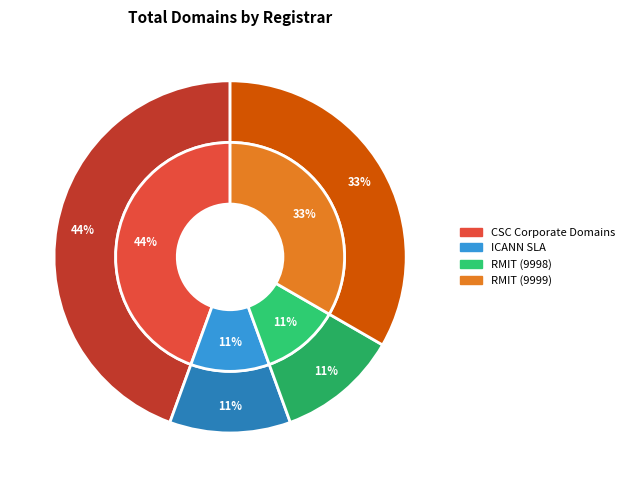

To the nearest percent, what portion does Royal Melbourne Institute of Technology (9999) represent?

33%